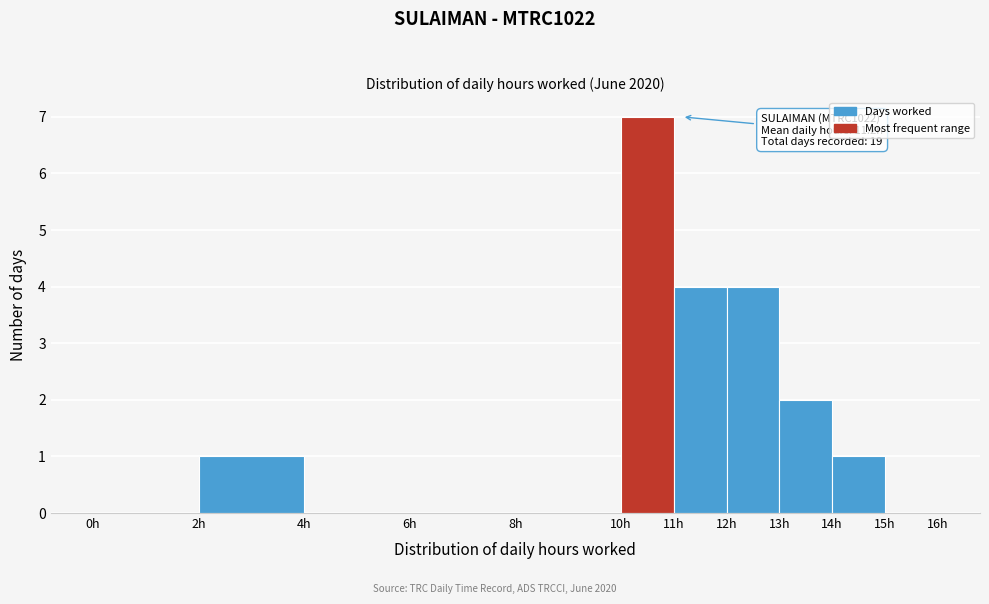

Over which range of the x-axis is the bar tallest?

10 to 11